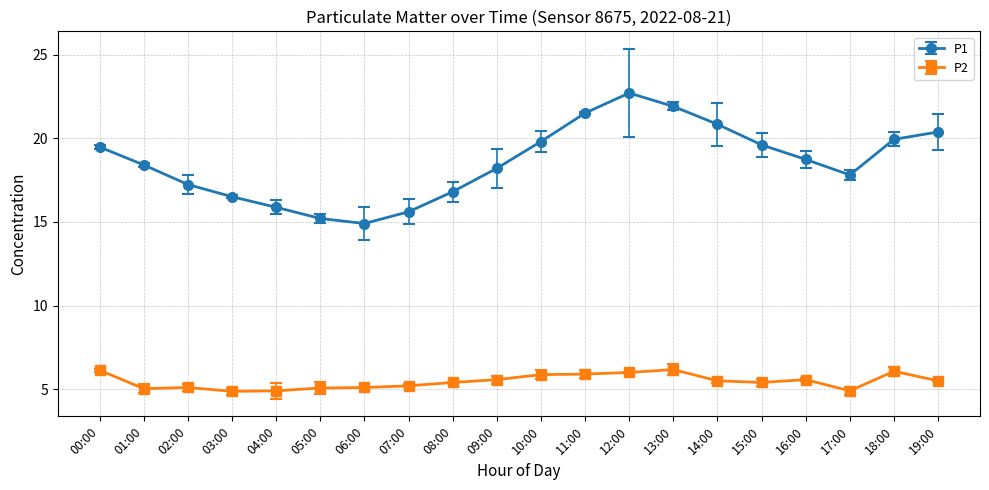

What is the maximum value shown in the chart?

22.7